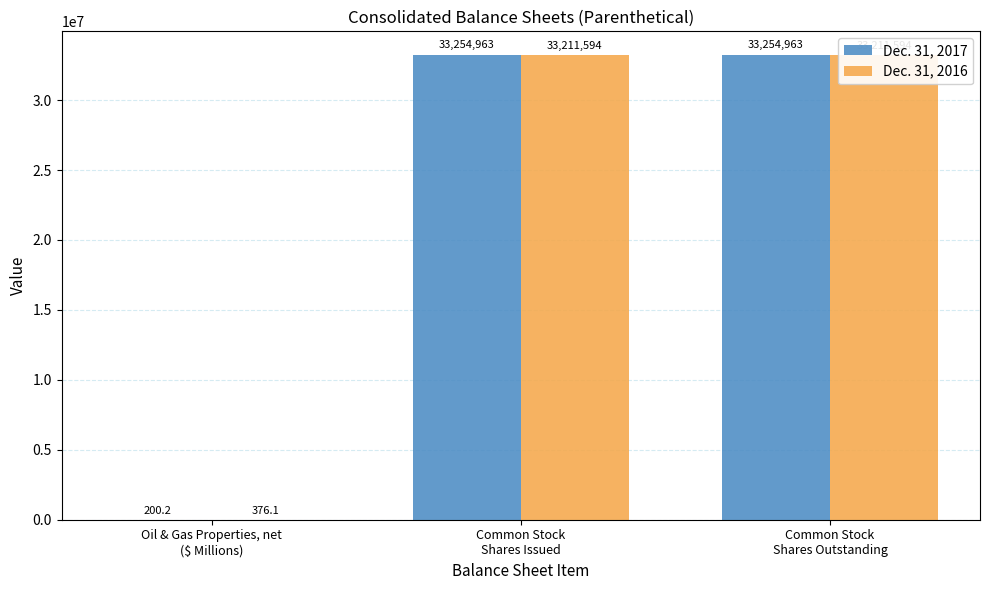

Reading left to right, list all the values displayed in this chart.

Dec. 31, 2017: 200.2	33254963.0	33254963.0
Dec. 31, 2016: 376.1	33211594.0	33211594.0